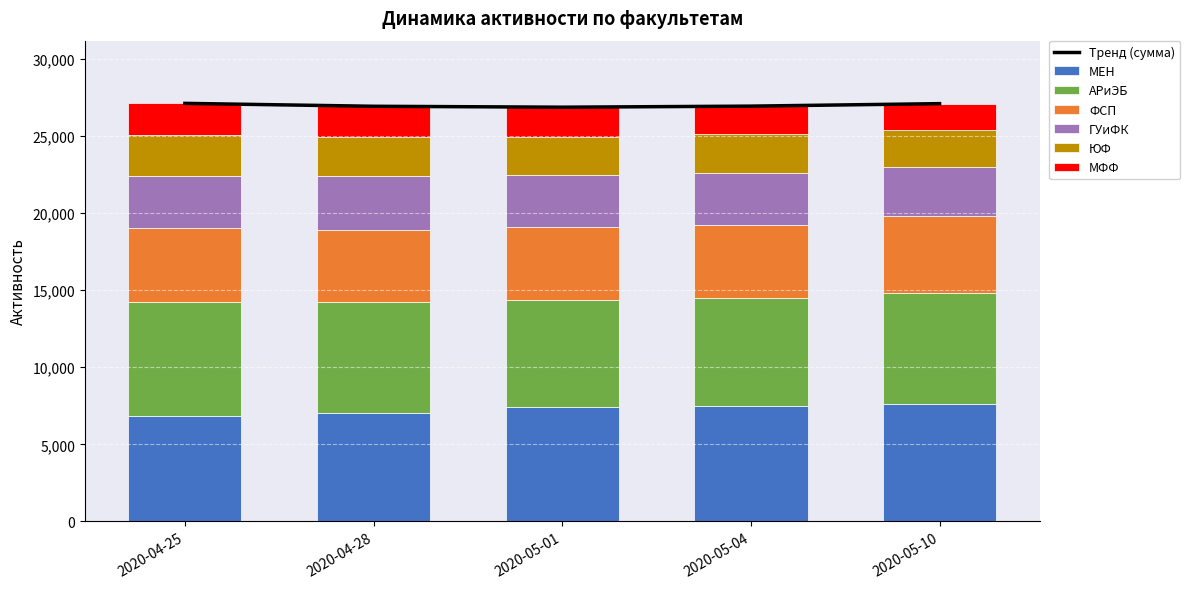

At which label does МФФ reach its minimum?

2020-05-10